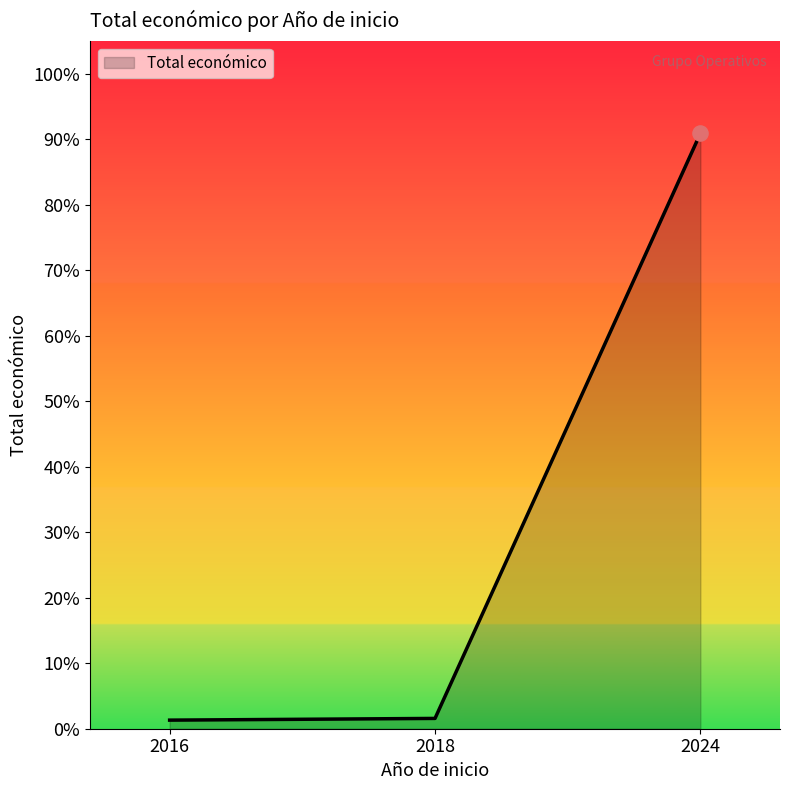

Between 2024 and 2016, which is larger?

2024